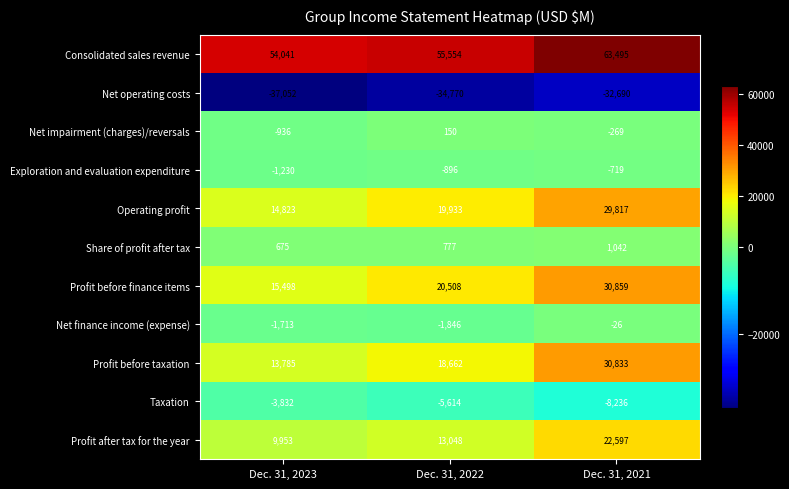

True or false: Profit before taxation has a value of 13785 at Dec. 31, 2023.

True